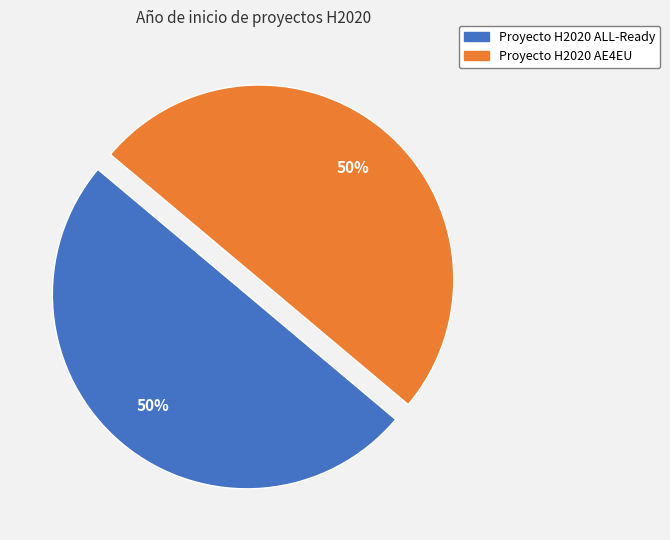

Approximately how many times larger is the value at Proyecto H2020 ALL-Ready compared to Proyecto H2020 AE4EU?

1.0